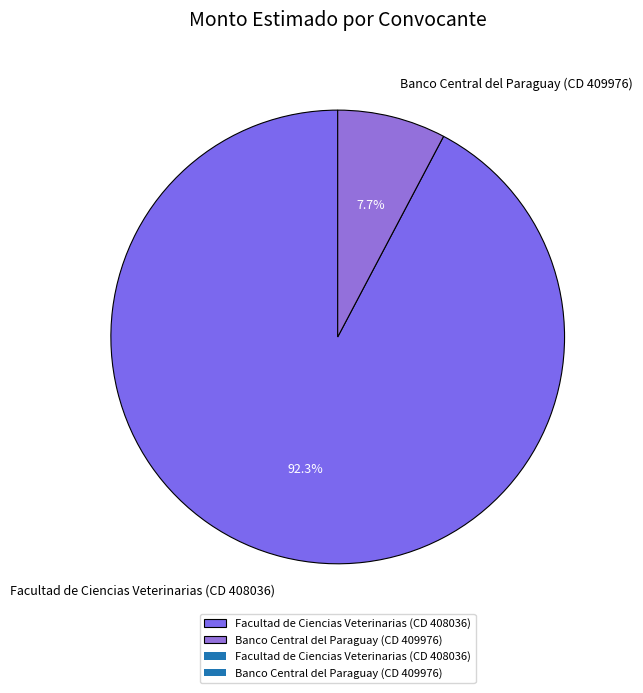

Is the sum of Facultad de Ciencias Veterinarias (CD 408036) and Banco Central del Paraguay (CD 409976) greater than half?

Yes